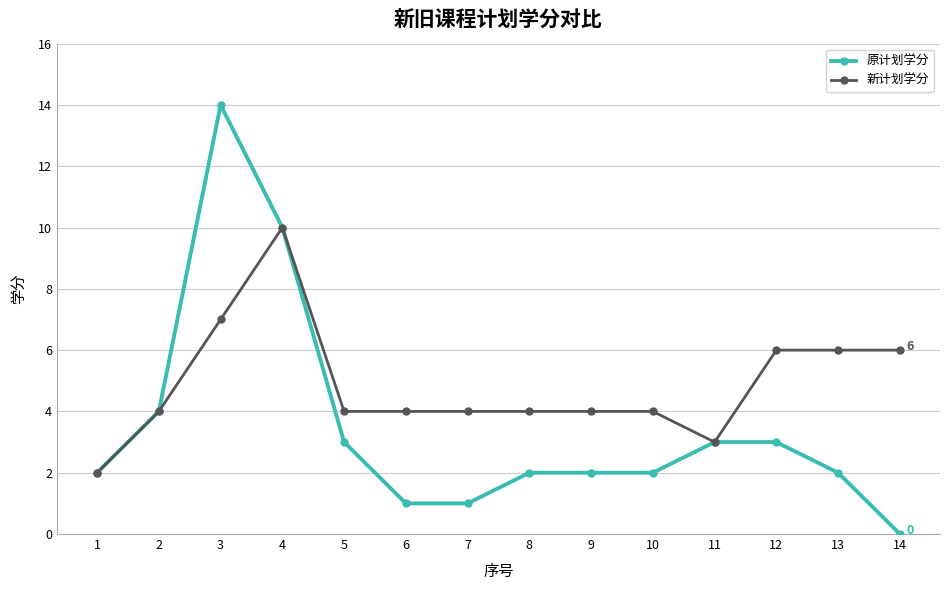

Does the chart have visible grid lines?

Yes